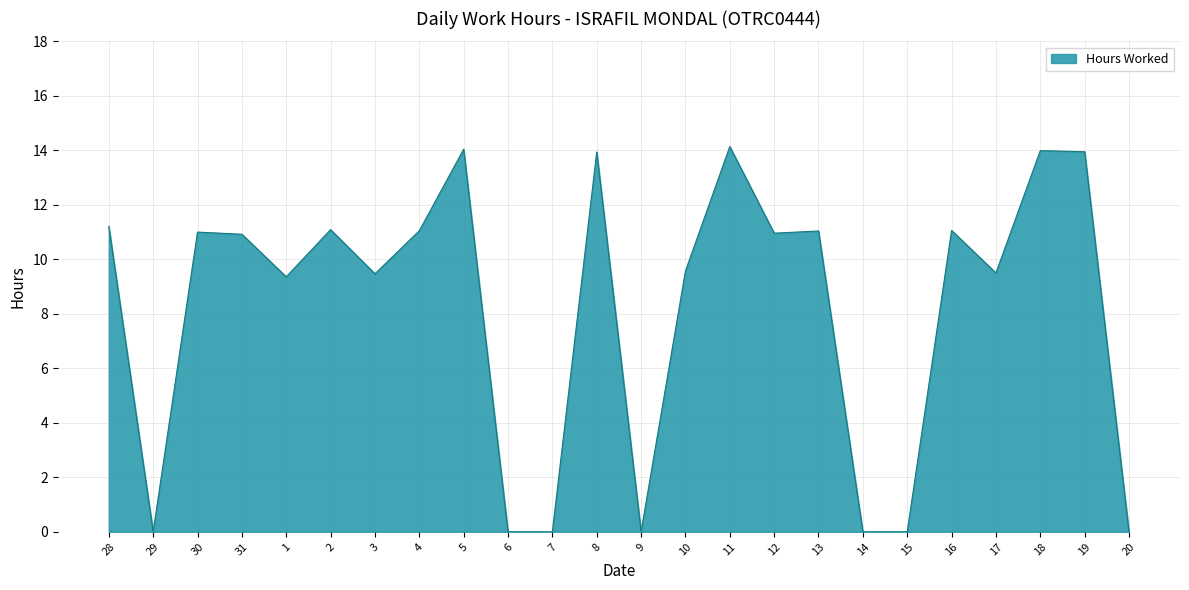

At which label does the data first exceed 10?

28